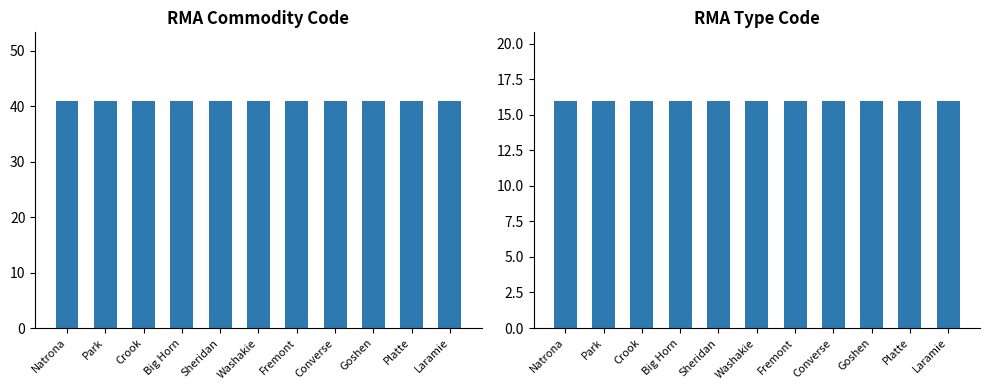

The RMA Commodity Code series shows 55 at Platte. True or false?

False